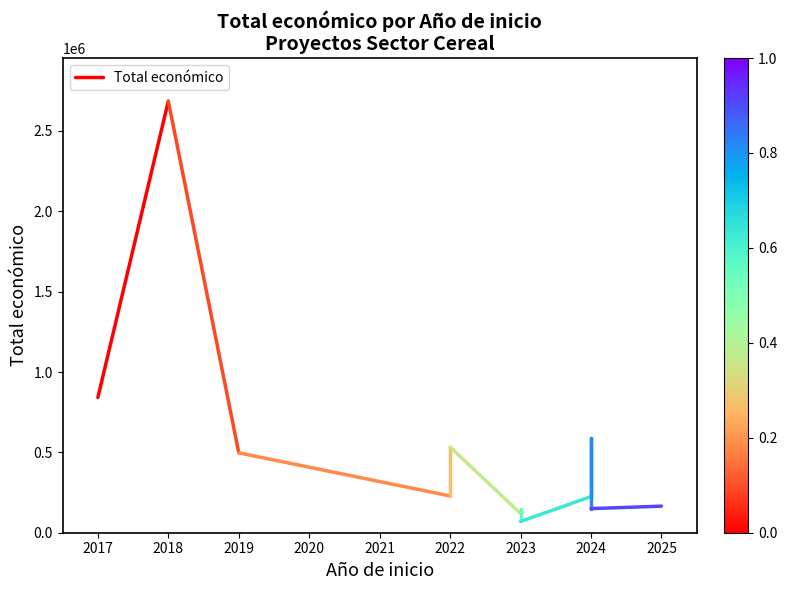

The chart shows a value of 1207715 at 2017. True or false?

False